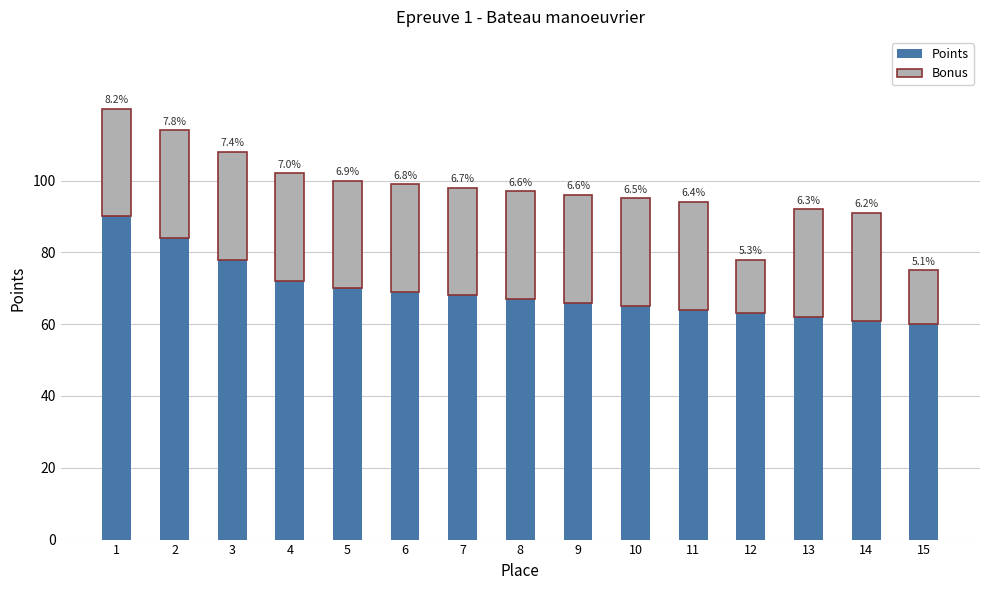

At which category is the sum across all series the highest?

1